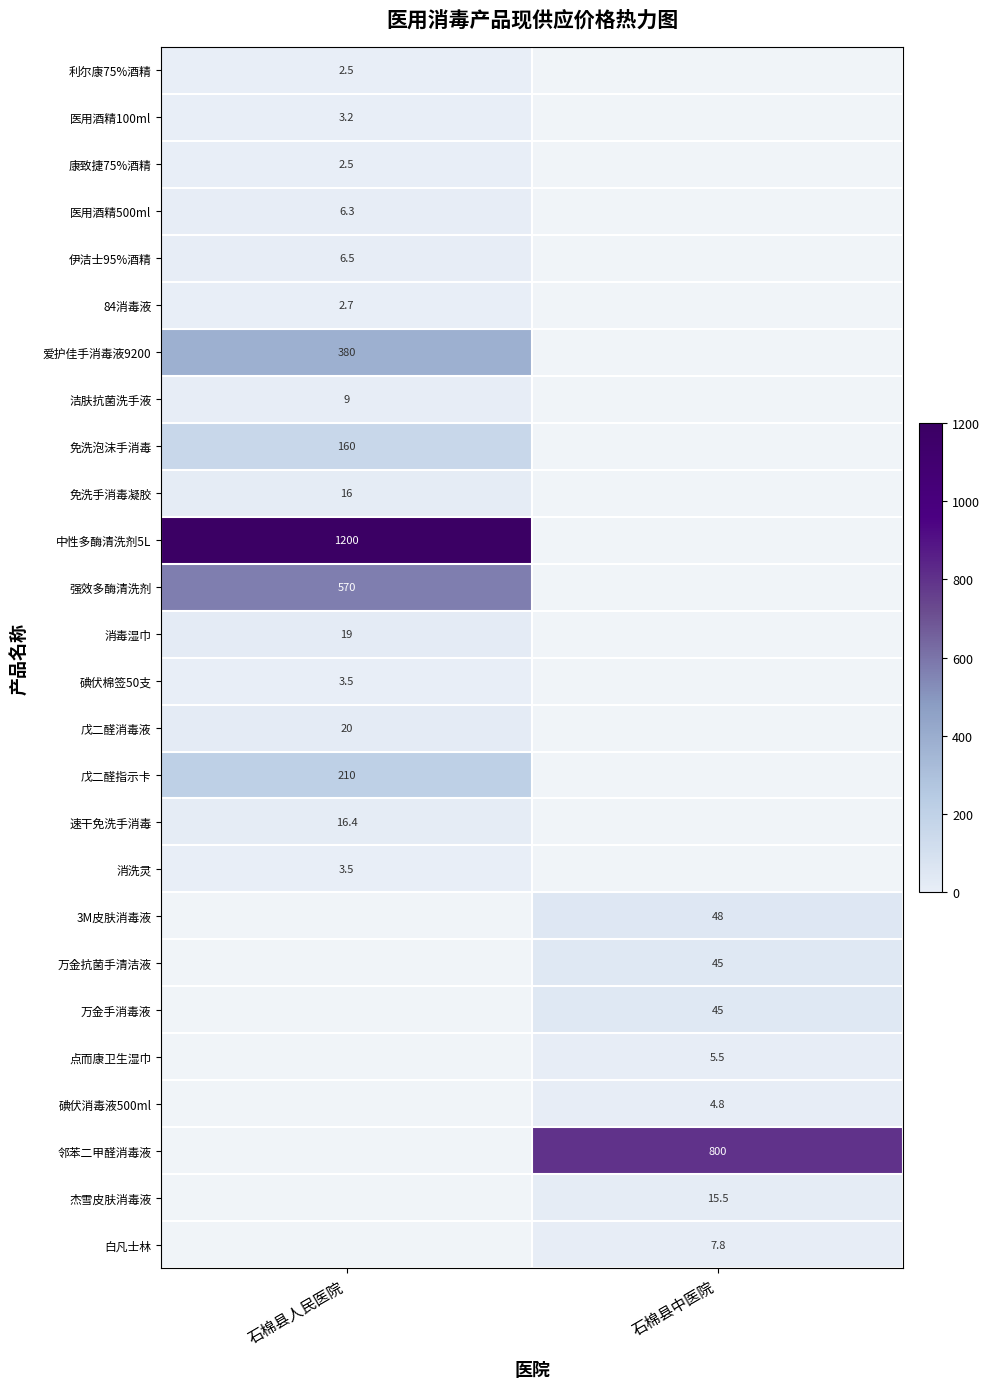

Is the value of 免洗泡沫手消毒 at 石棉县人民医院 greater than the value of 医用酒精100ml at 石棉县人民医院?

Yes